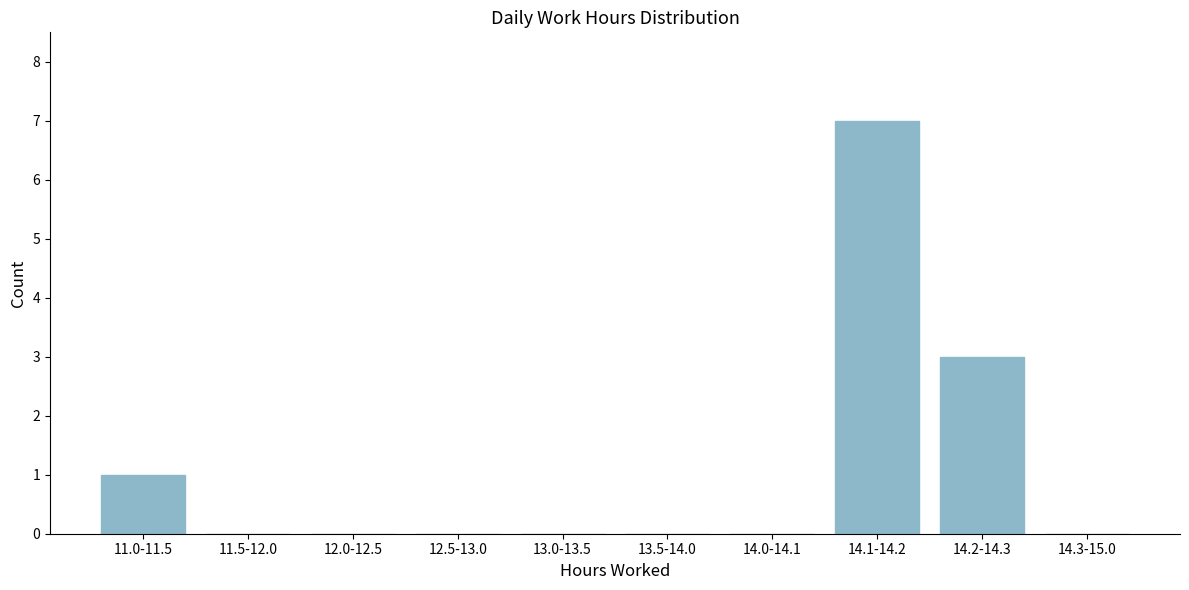

Reading right to left, extract all data points from this chart.

14.3-15.0=0	14.2-14.3=3	14.1-14.2=7	14.0-14.1=0	13.5-14.0=0	13.0-13.5=0	12.5-13.0=0	12.0-12.5=0	11.5-12.0=0	11.0-11.5=1